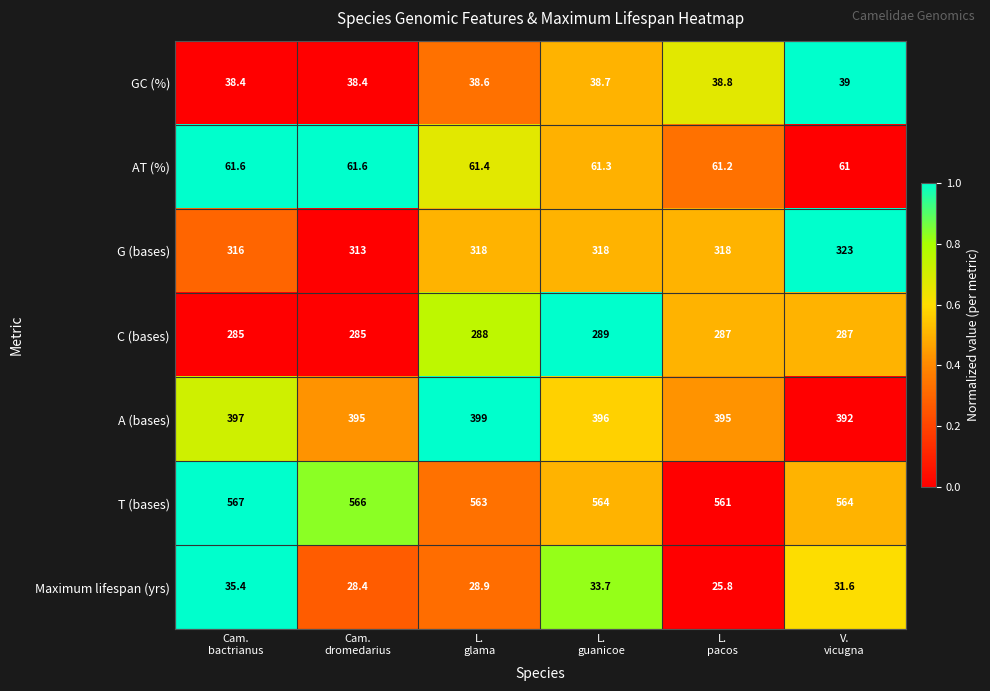

Rank the series by their maximum value, from lowest to highest.

Maximum lifespan (yrs), GC (%), AT (%), C (bases), G (bases), A (bases), T (bases)